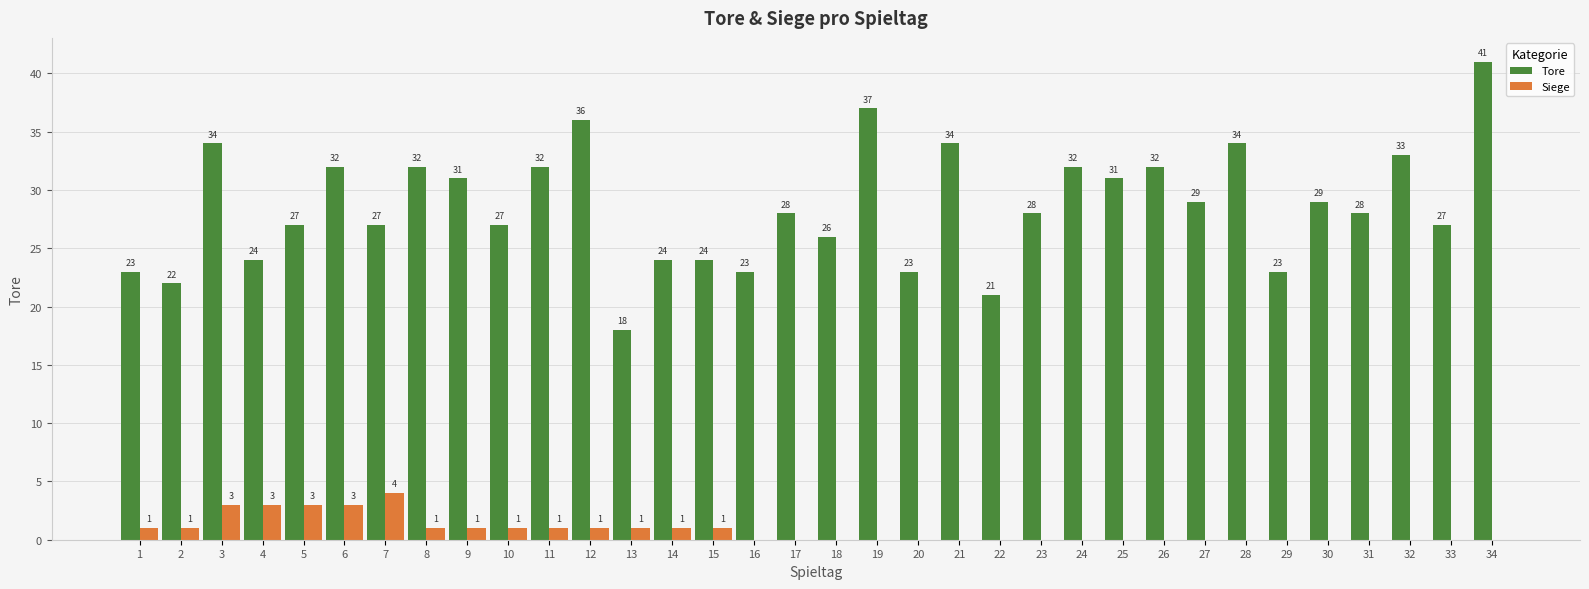

How many data points in Siege are above 0?

15